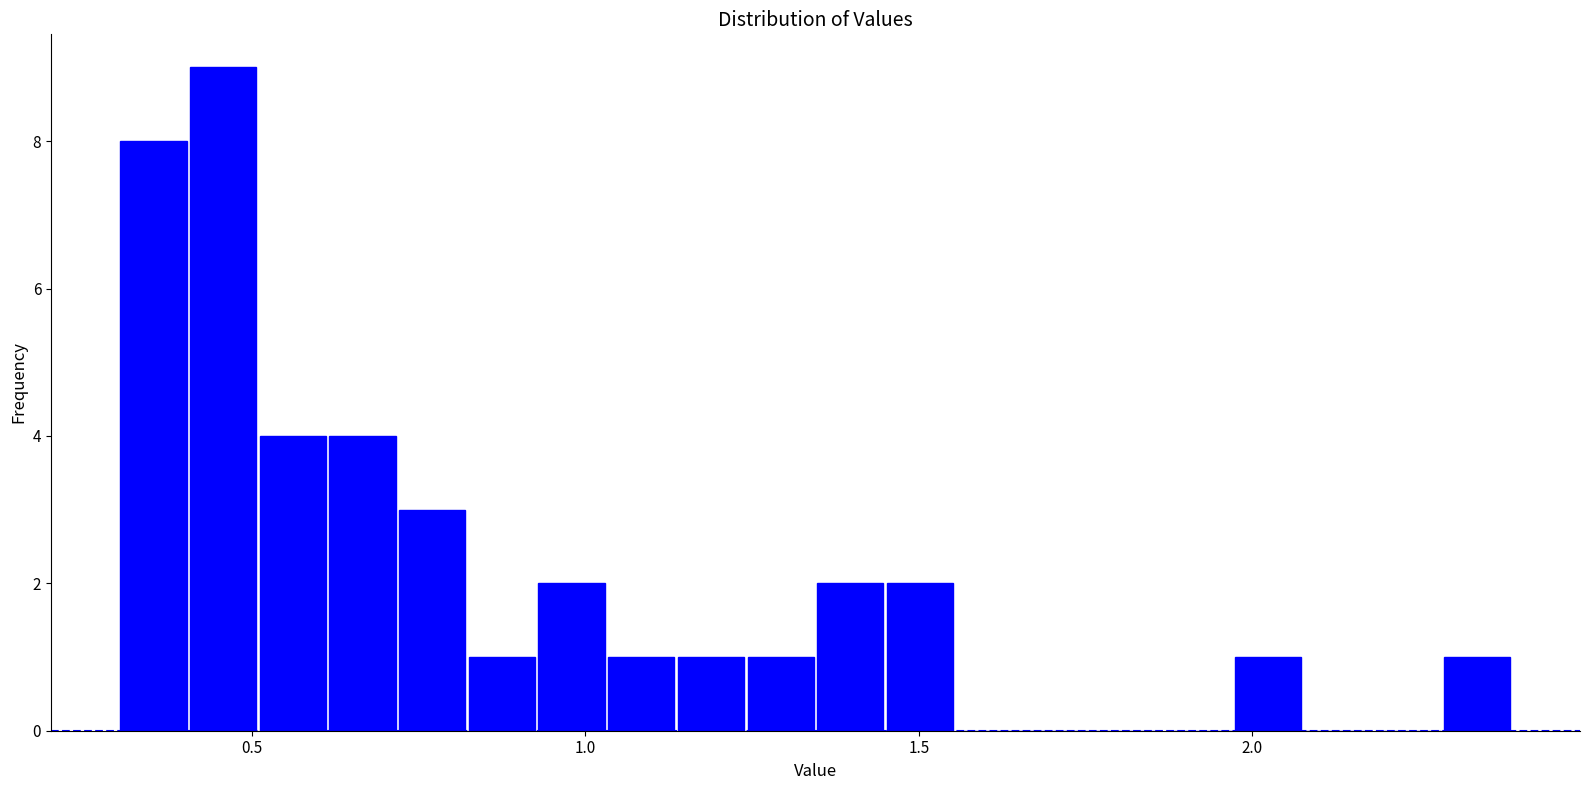

Around what value on the x-axis is the tallest bar? Give the approximate position of its centre, as read against the axis.

0.45